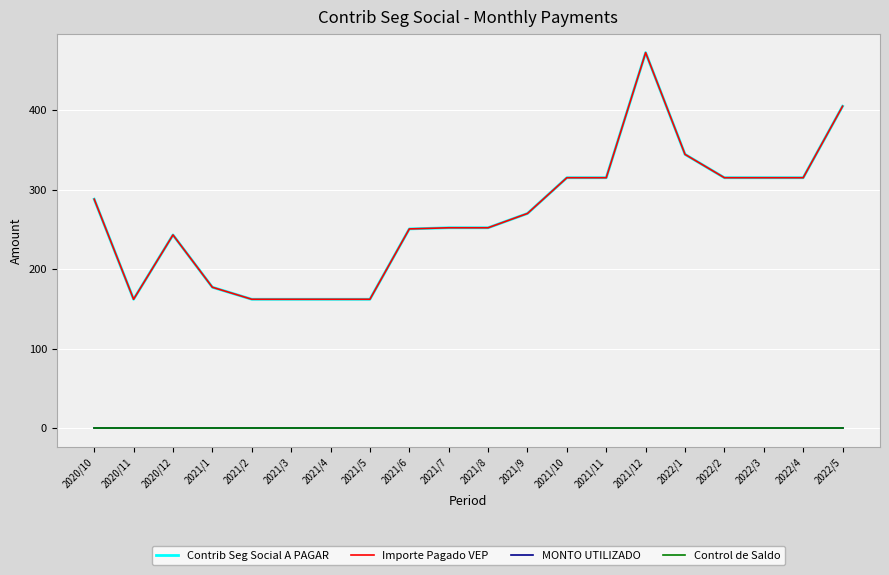

Is this an area chart (filled region under the line)?

No